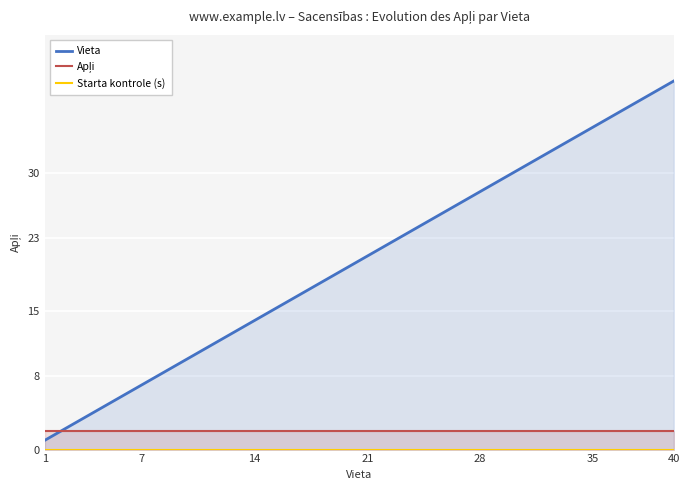

What is the sum of all Vieta values?

820